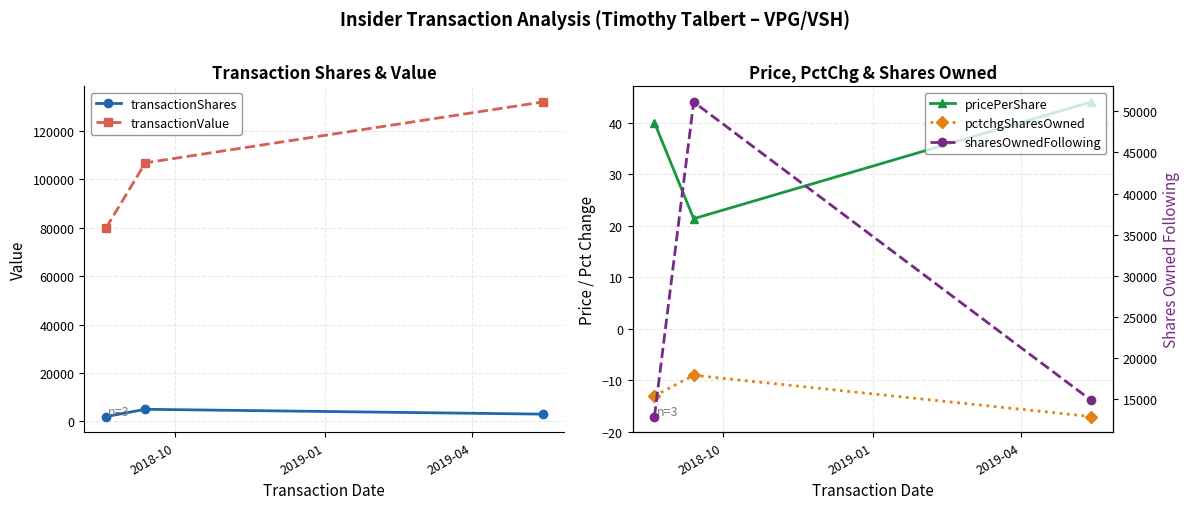

What are all the series names shown in the legend?

transactionShares, transactionValue, pricePerShare, pctchgSharesOwned, sharesOwnedFollowing